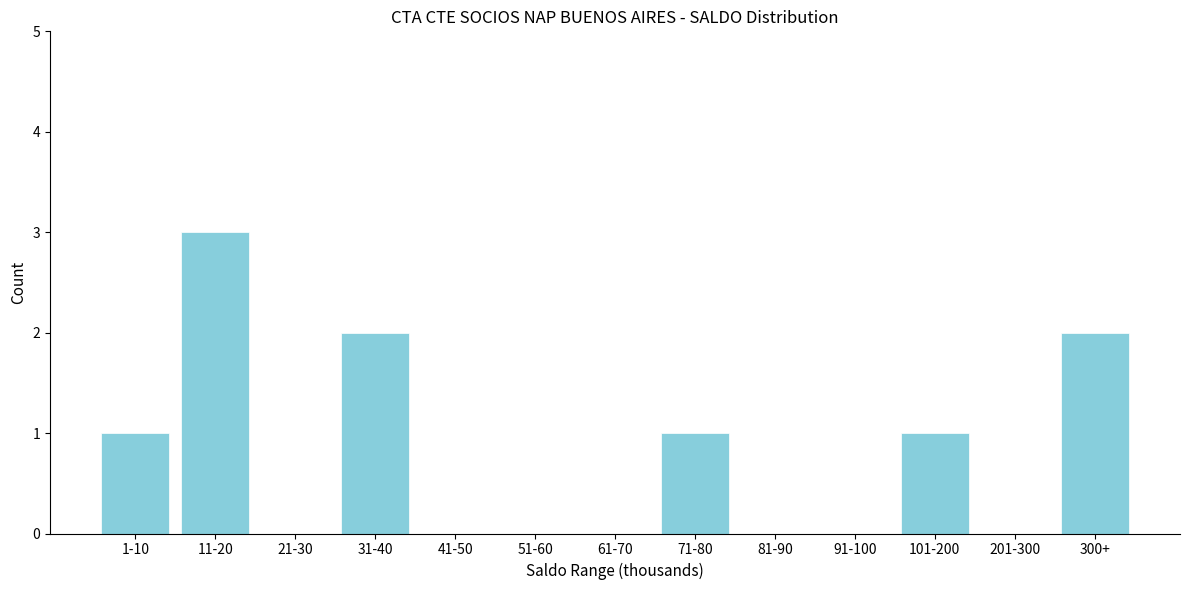

Reading left to right, transcribe all the data shown in this chart.

1-10=1	11-20=3	21-30=0	31-40=2	41-50=0	51-60=0	61-70=0	71-80=1	81-90=0	91-100=0	101-200=1	201-300=0	300+=2